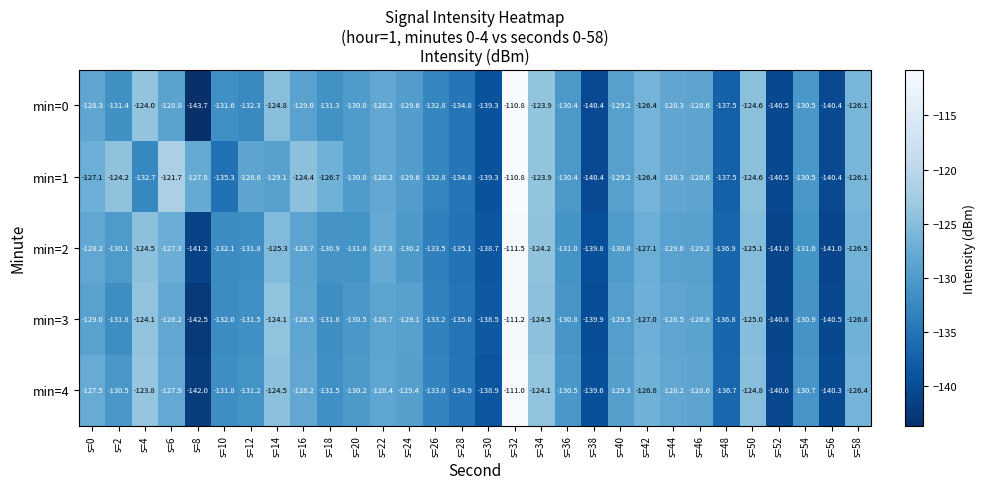

At which label does min=2 reach its minimum?

s=8